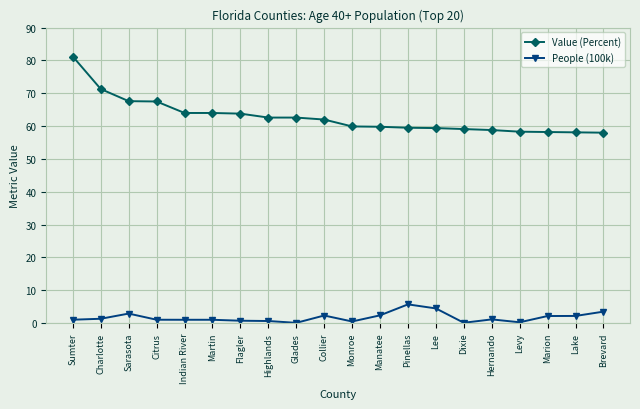

List the series in order of their overall mean, highest first.

Value (Percent), People (100k)